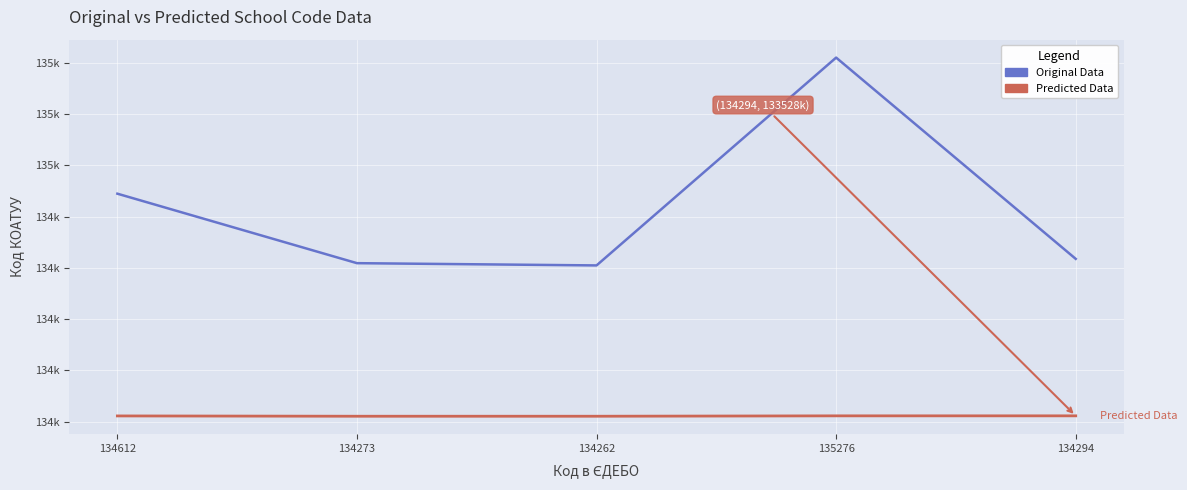

True or false: Predicted Data and Original Data intersect in this chart.

False